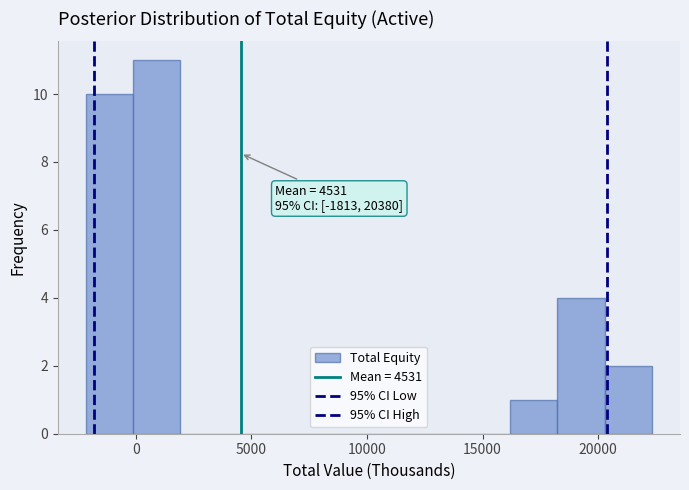

Which range on the x-axis has the tallest bar?

0 to 2000